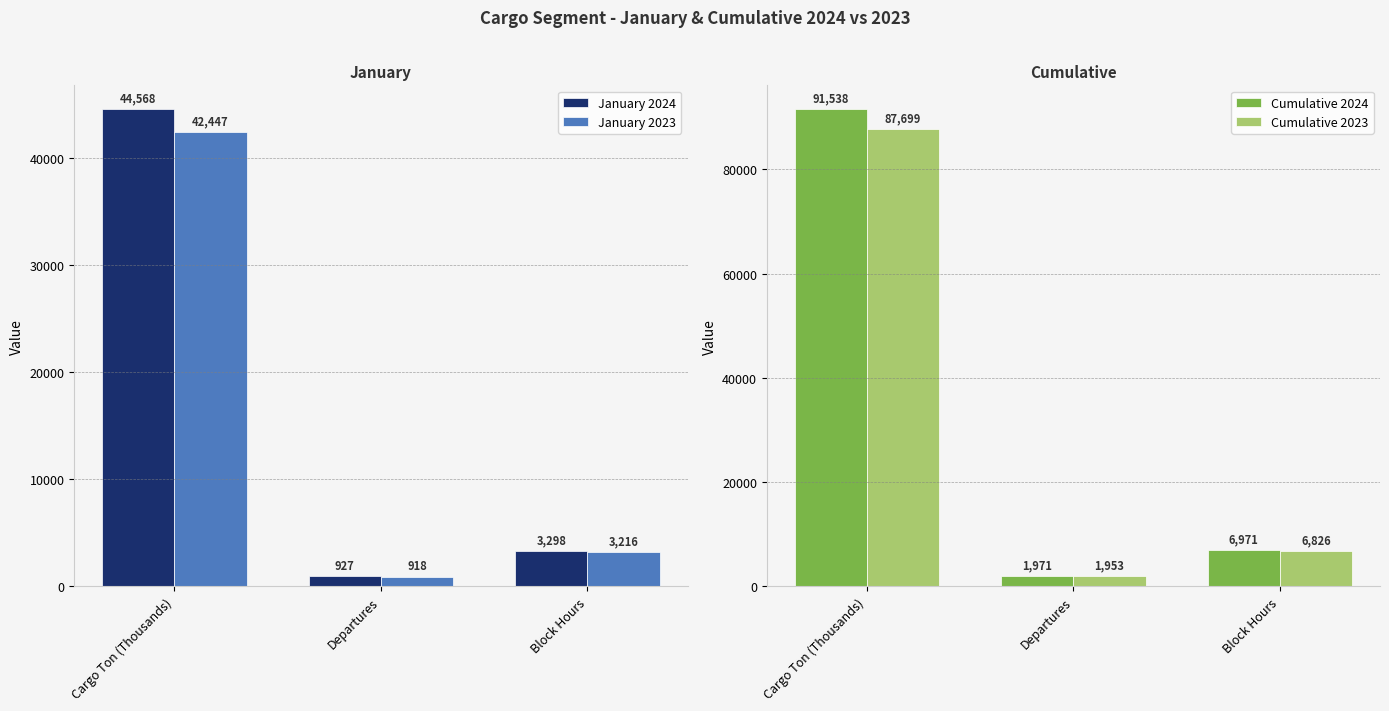

Between Block Hours and Departures, which is larger?

Block Hours